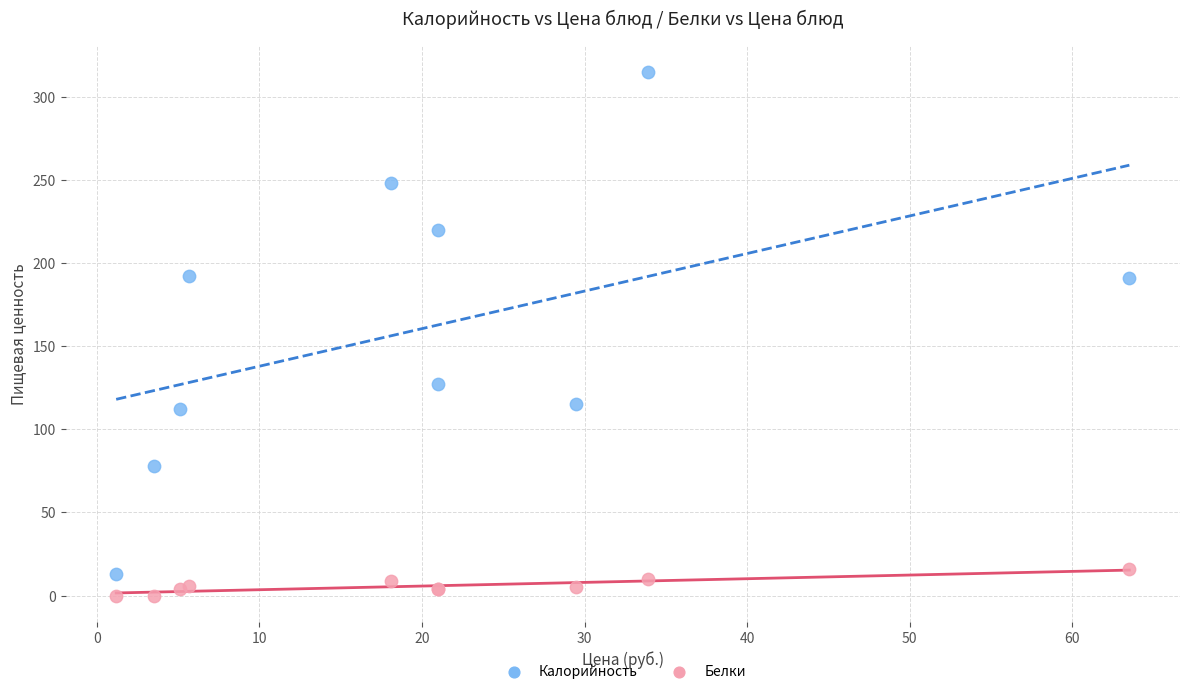

What are all the series names shown in the legend?

Калорийность, Белки